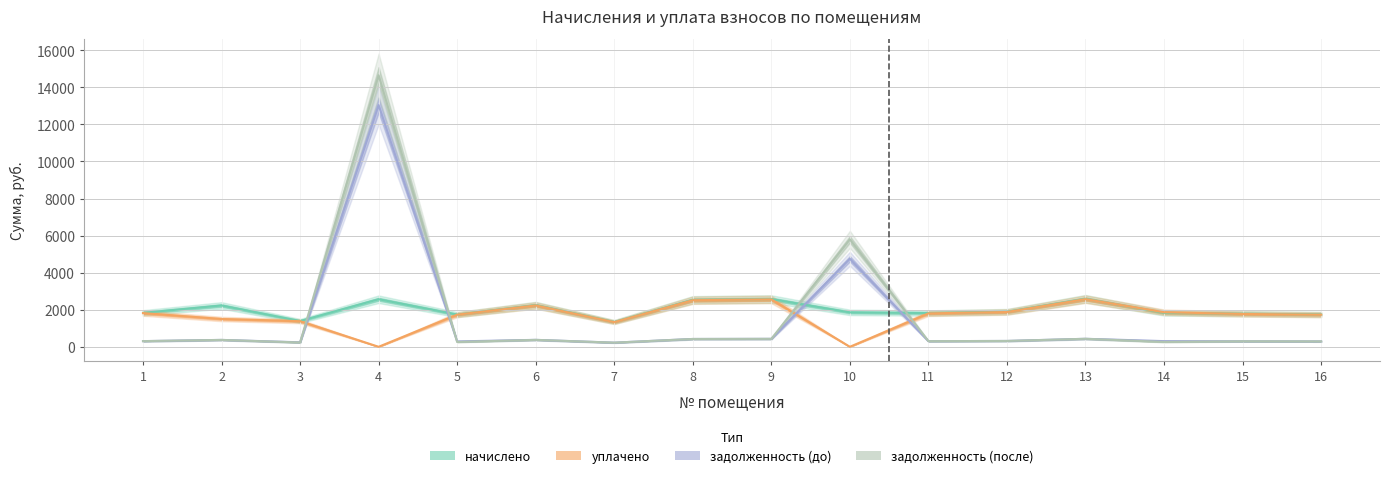

How many data points does each series have?

16